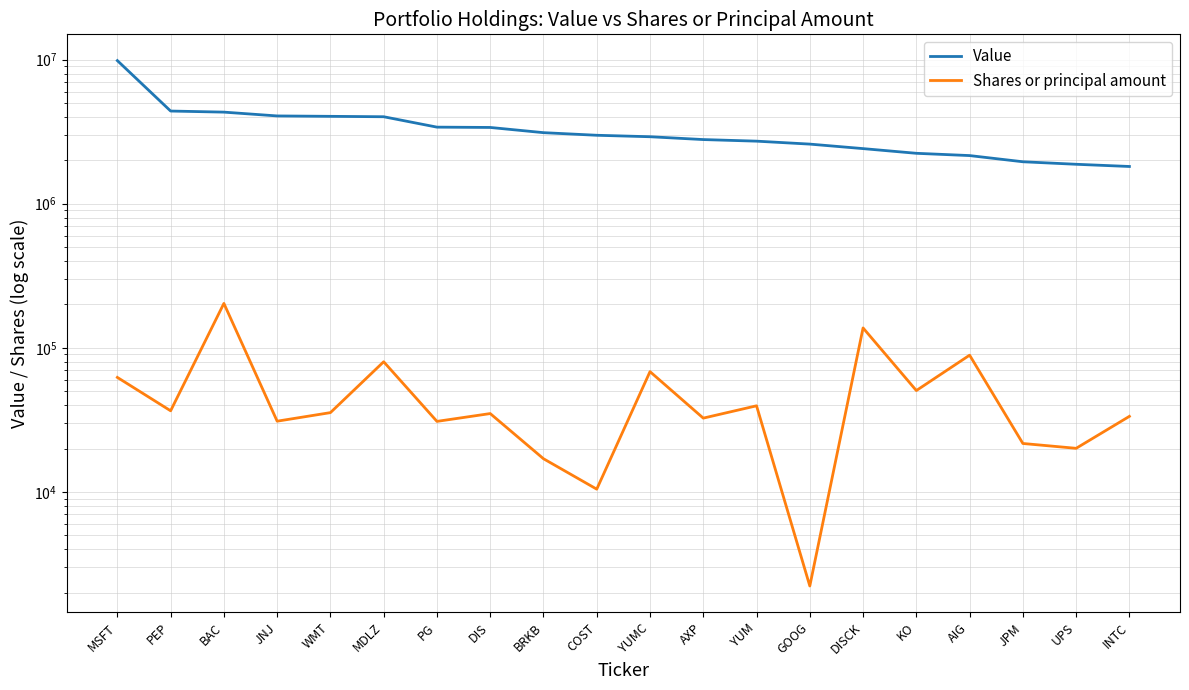

What is the difference between the maximum and second lowest values in the Value series?

7961000